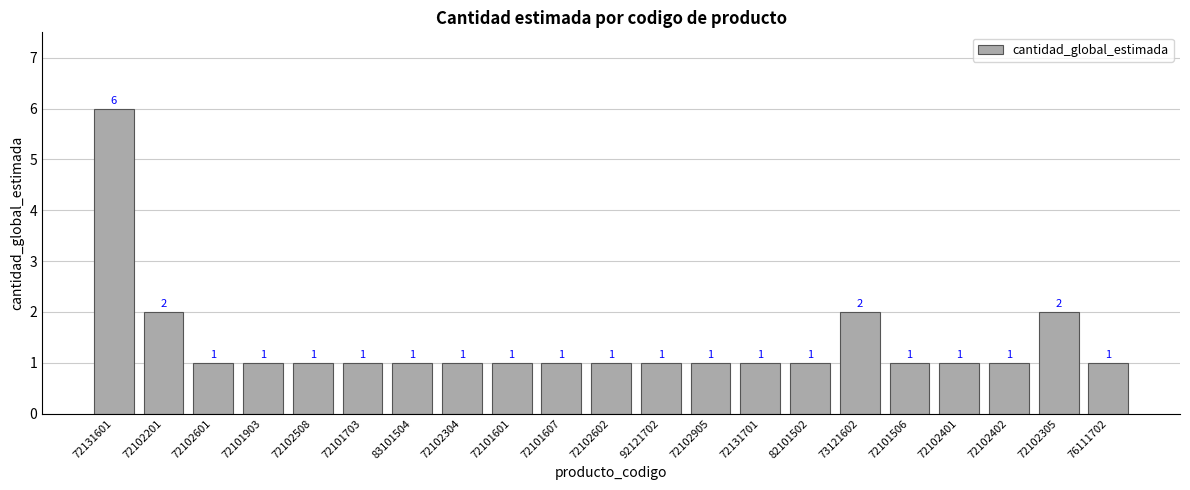

Reading right to left, what are all the values shown in this chart?

76111702=1	72102305=2	72102402=1	72102401=1	72101506=1	73121602=2	82101502=1	72131701=1	72102905=1	92121702=1	72102602=1	72101607=1	72101601=1	72102304=1	83101504=1	72101703=1	72102508=1	72101903=1	72102601=1	72102201=2	72131601=6